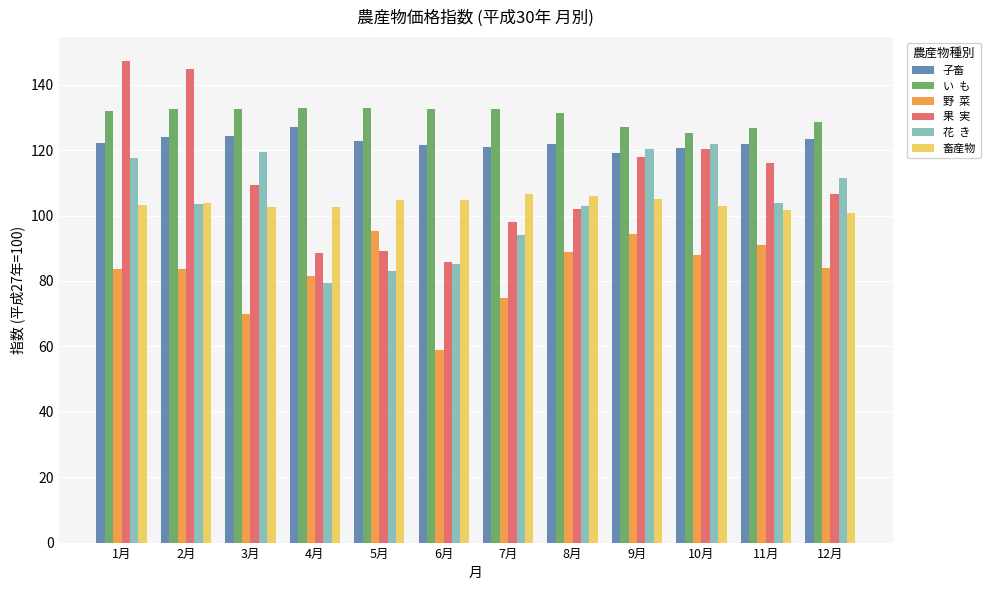

What is the smallest value displayed?

59.0